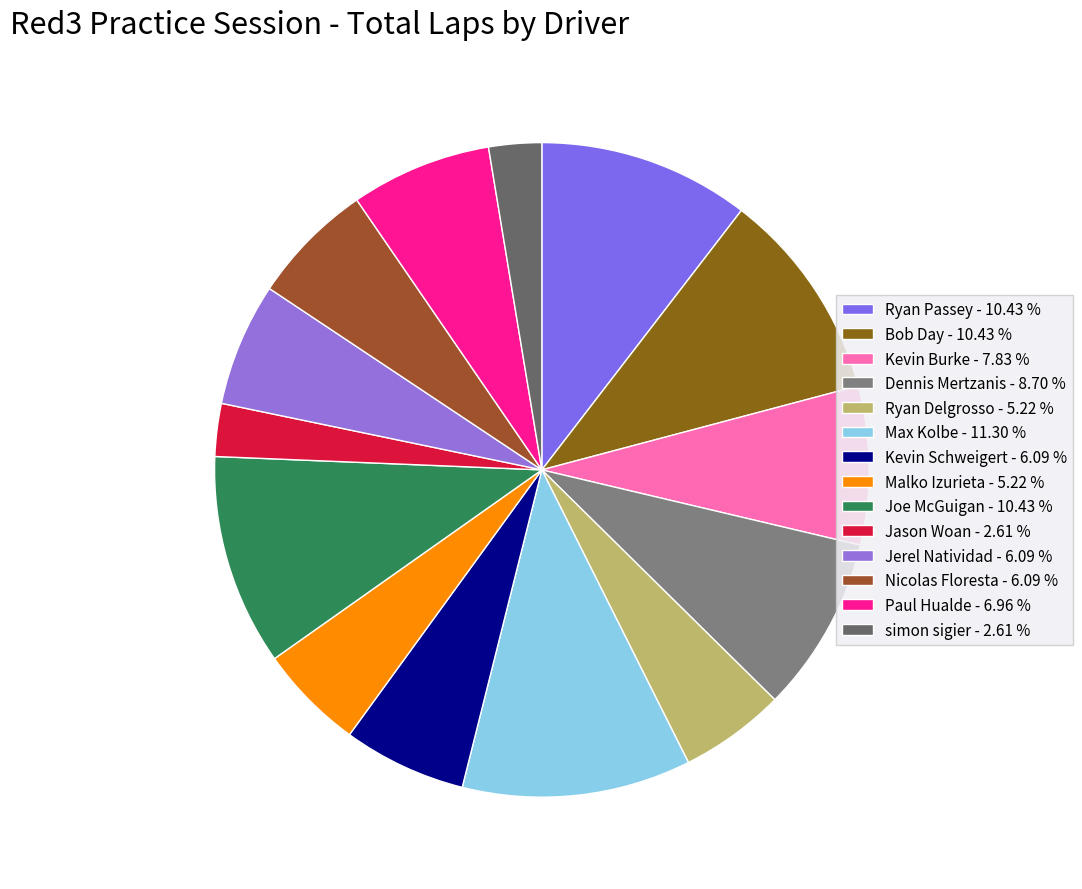

What percentage is the Kevin Burke slice, to the nearest percent?

8%